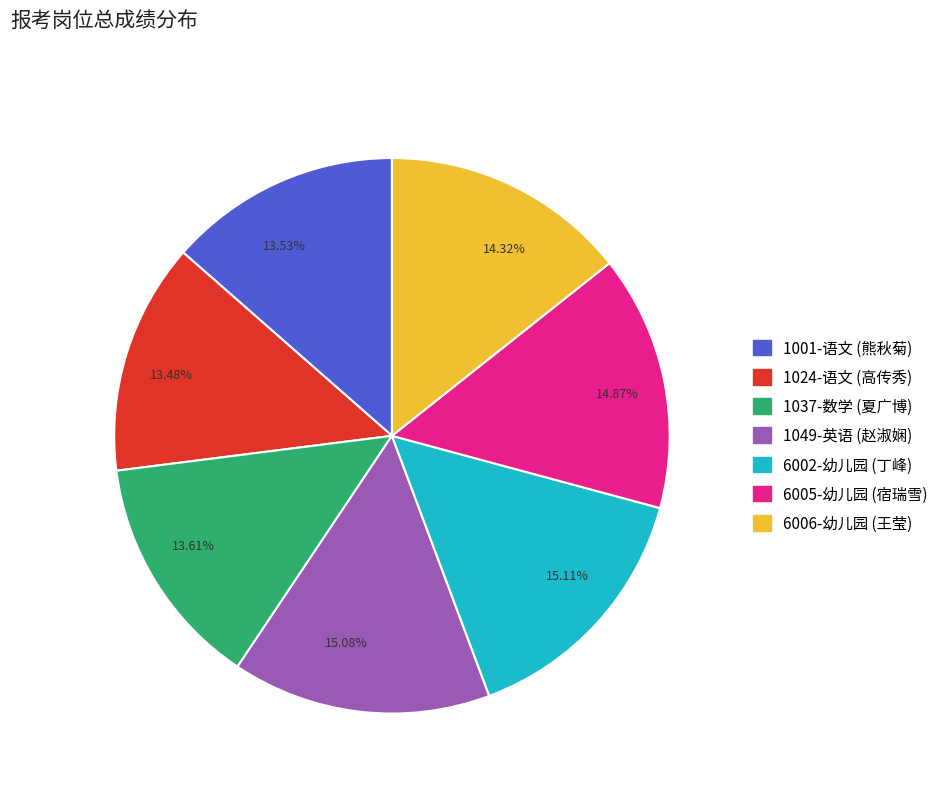

What is the ratio of the value at 1024-语文 (高传秀) to the value at 1001-语文 (熊秋菊)?

1.0